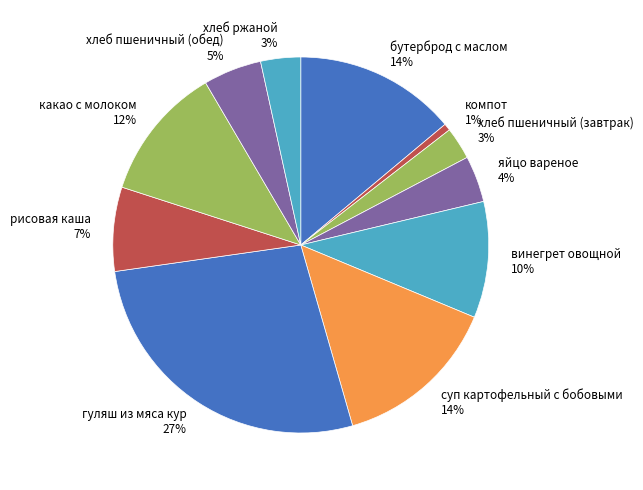

Does компот account for over 50% of the chart?

No